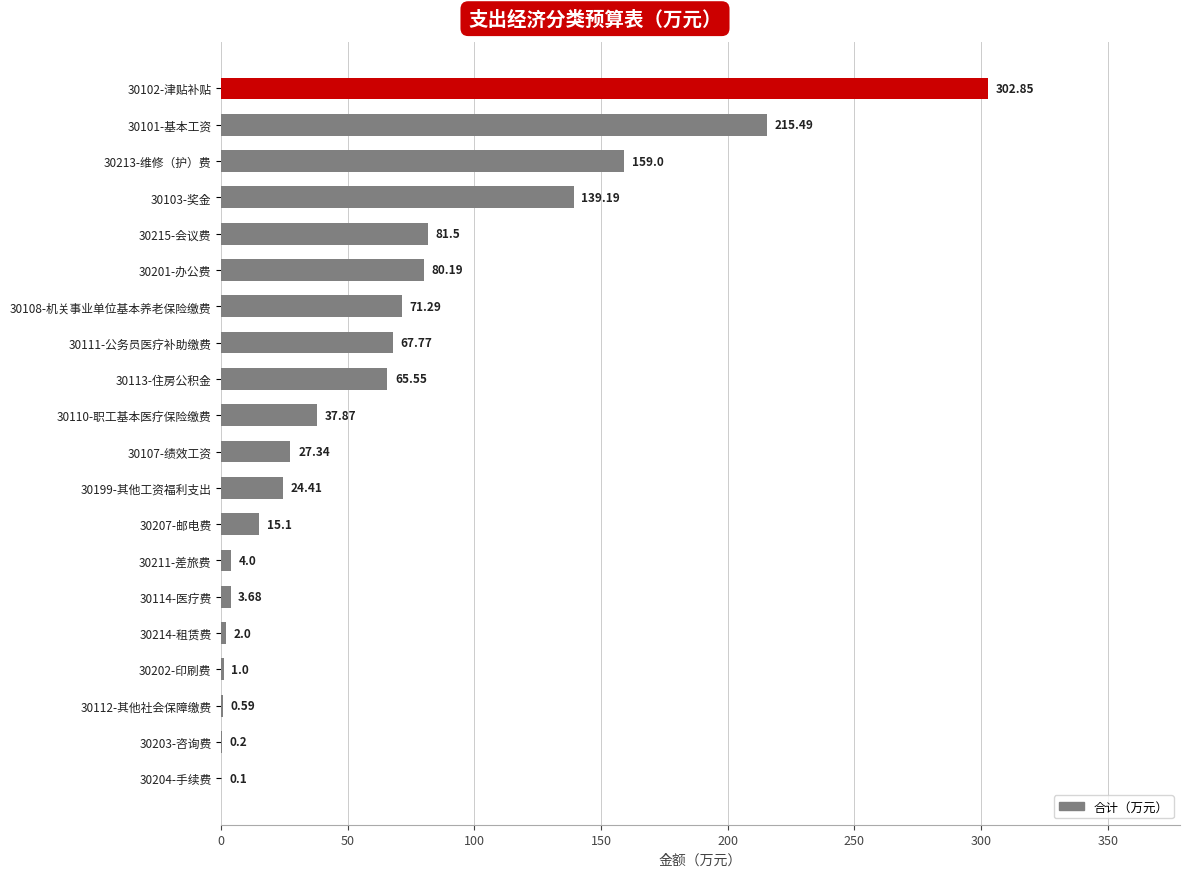

What is the sum of all values?

1299.1